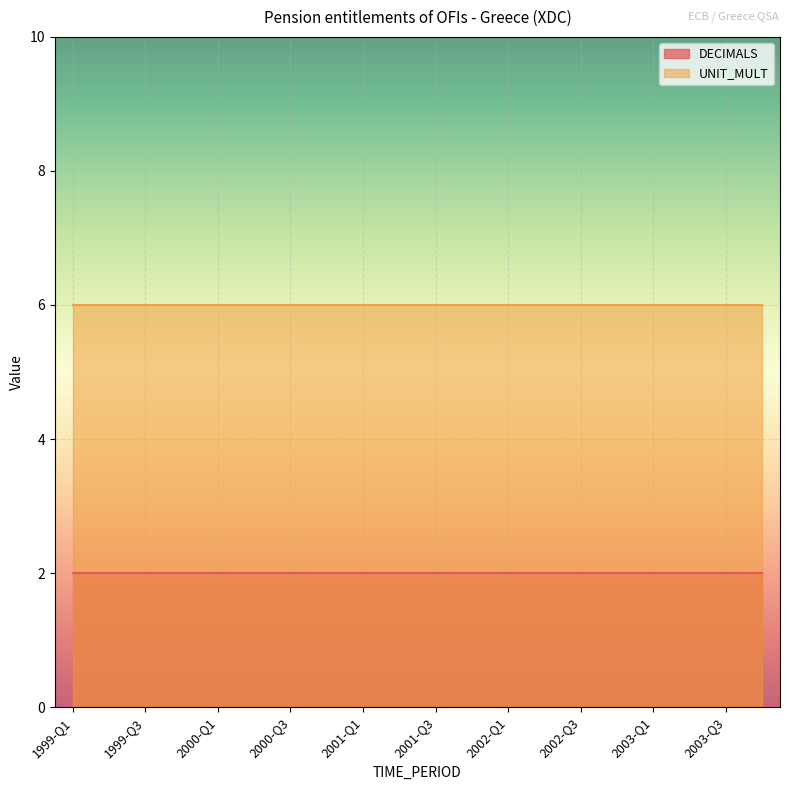

Reading left to right, transcribe all the data shown in this chart.

DECIMALS: 2	2	2	2	2	2	2	2	2	2	2	2	2	2	2	2	2	2	2	2
UNIT_MULT: 6	6	6	6	6	6	6	6	6	6	6	6	6	6	6	6	6	6	6	6